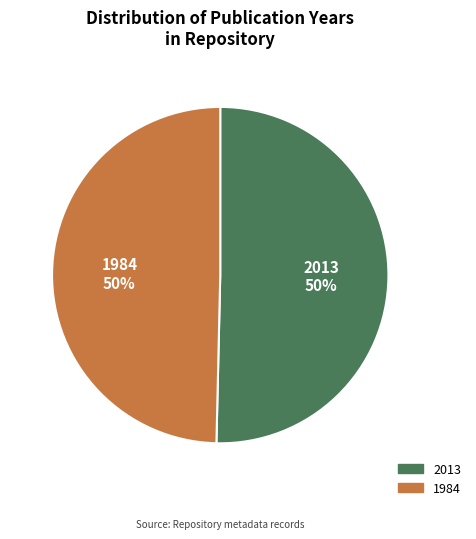

Which category has the biggest portion of the pie?

2013